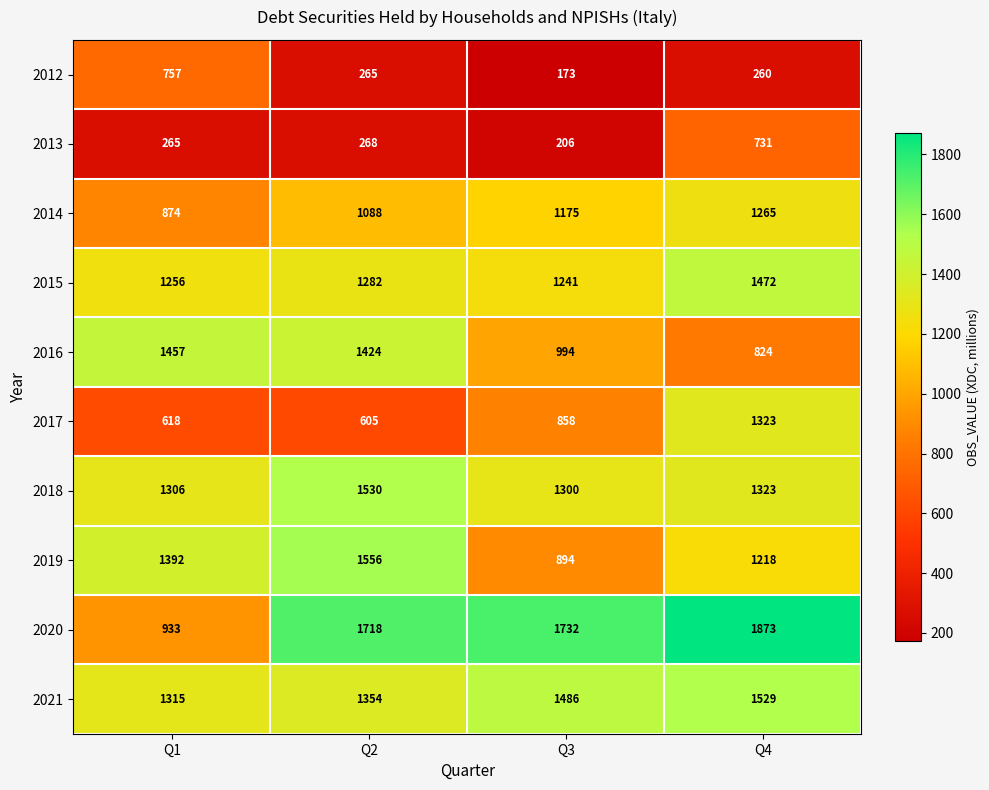

What is the smallest value displayed?

173